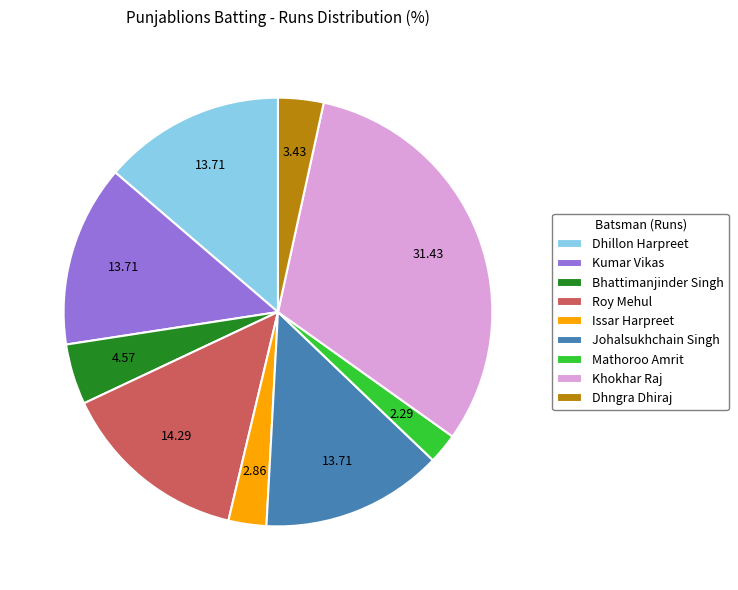

How many segments does this pie chart have?

9